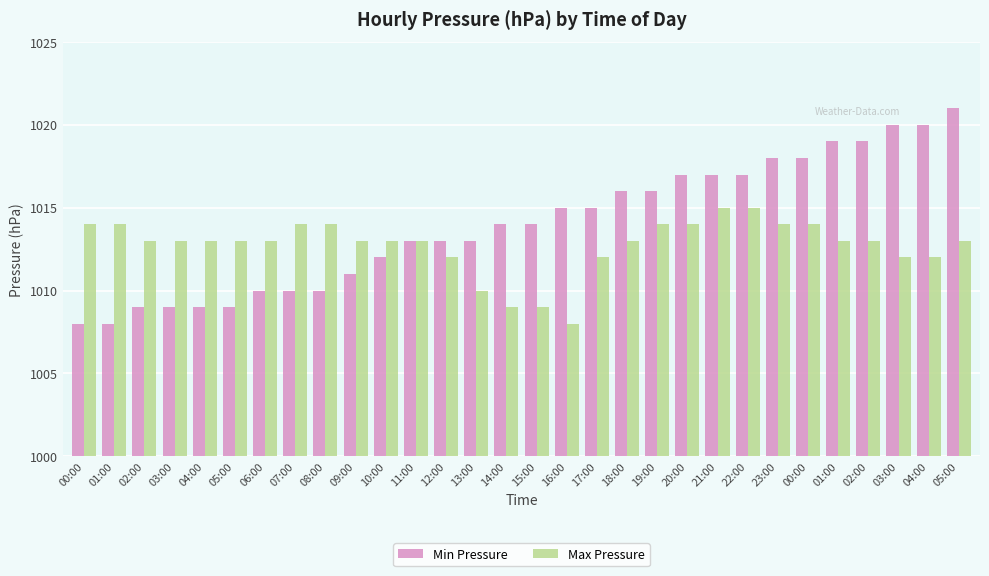

What is the average value of the Min Pressure series?

1014